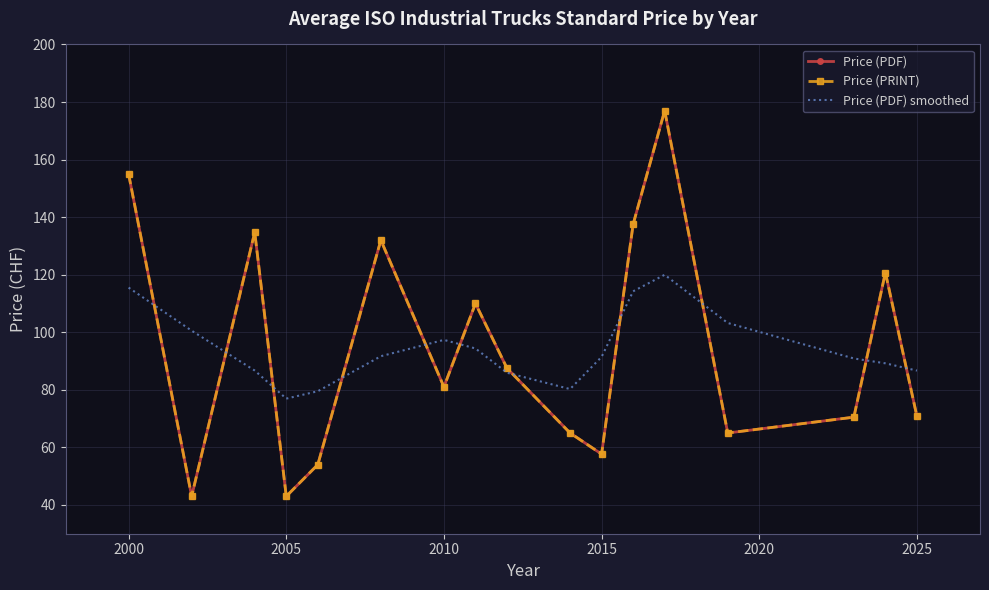

At which label does Price (PDF) smoothed first exceed 91?

2000